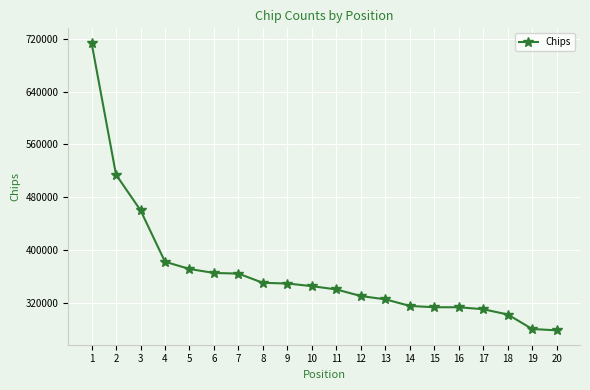

What is the ratio of the value at 20 to the value at 14?

0.9